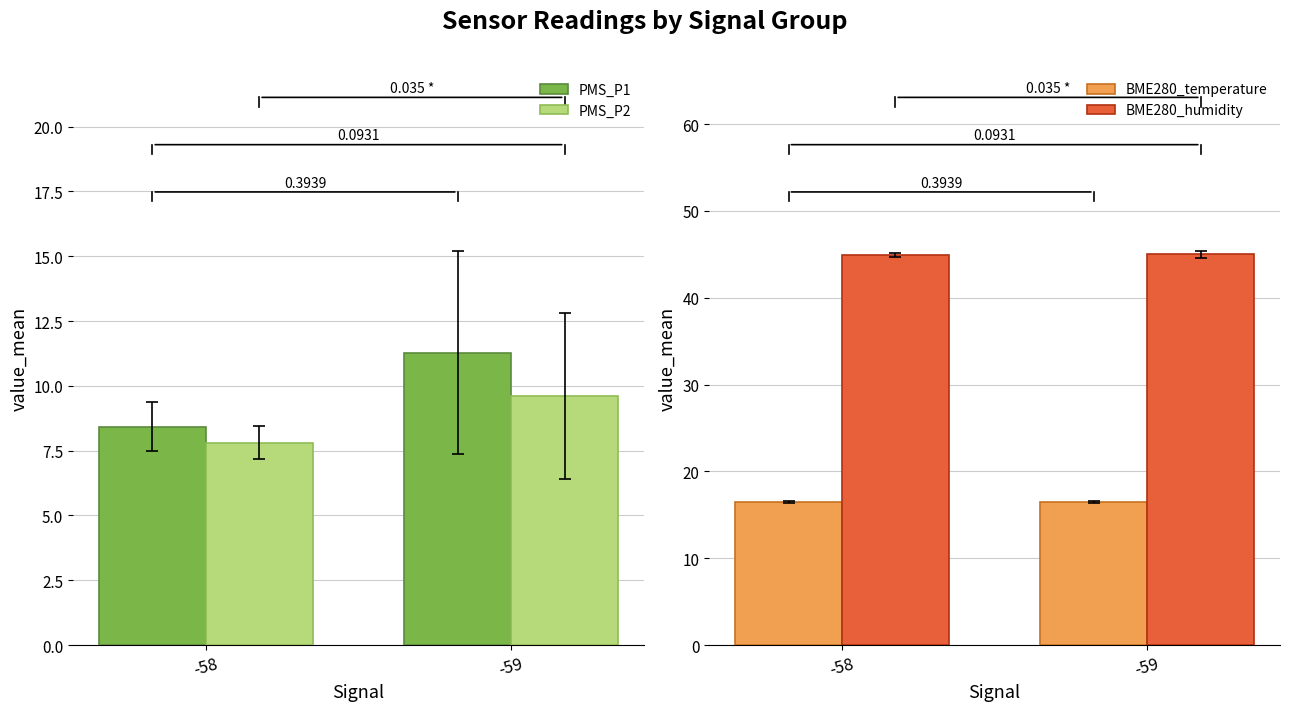

What is the average value of the BME280_humidity series?

44.9